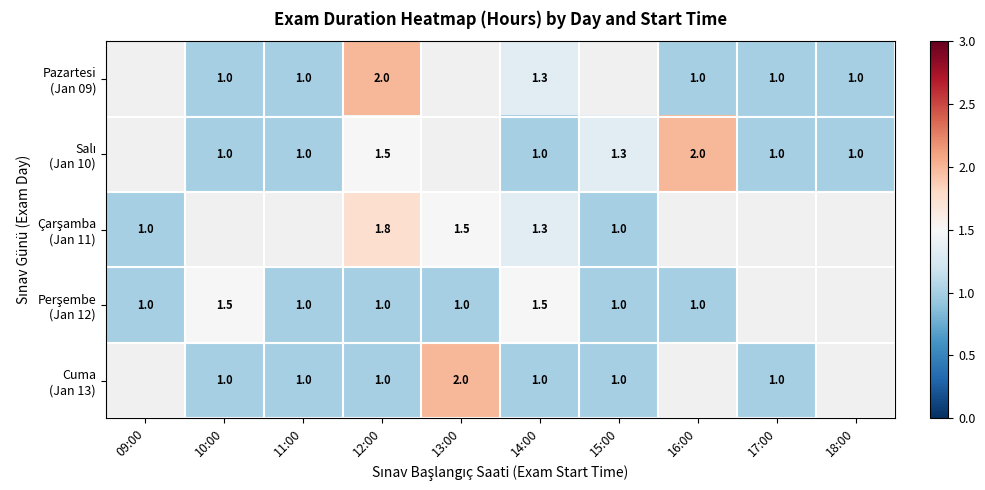

What is the total value across all series at 12:00?

7.3